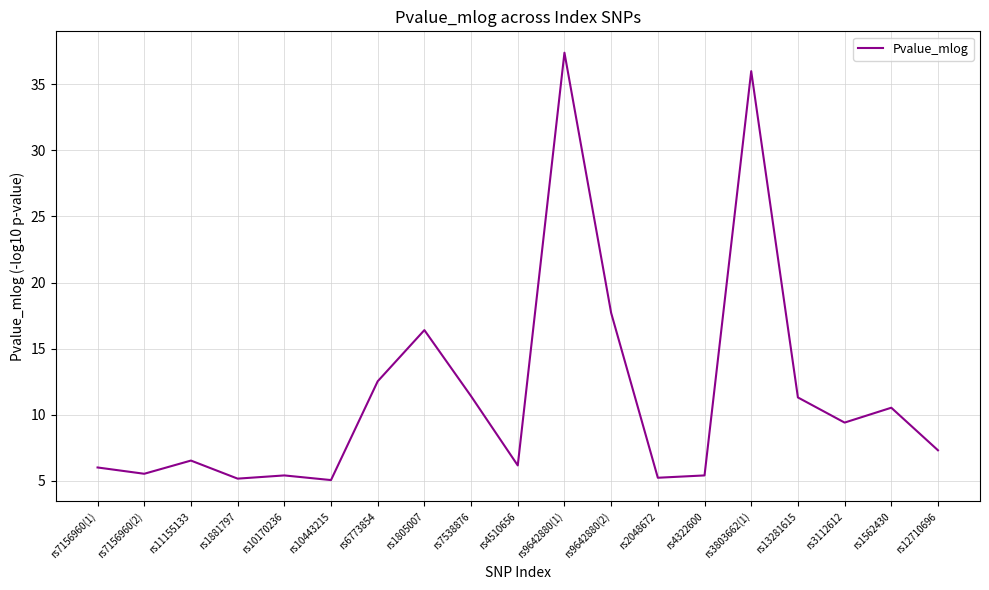

What position from the left is rs3803662(1)?

15